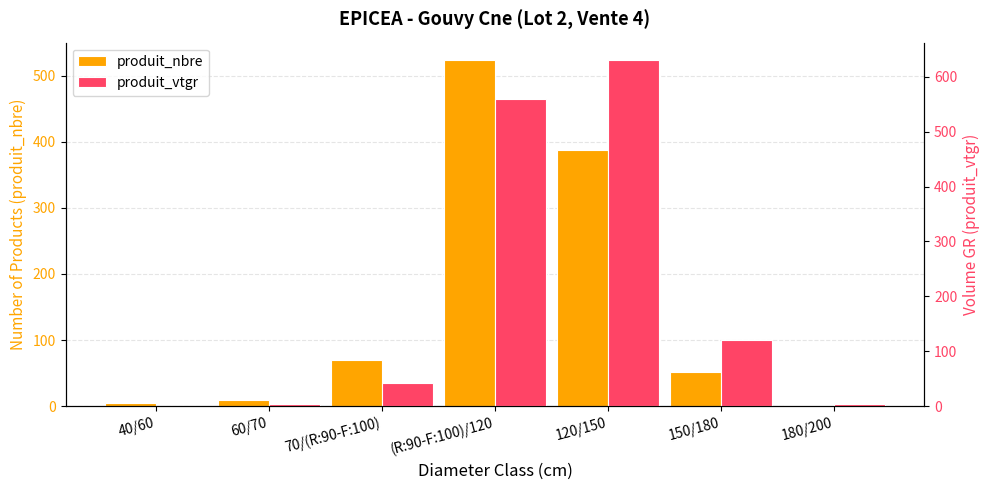

Where is produit_vtgr nearest to the value 315?

150/180